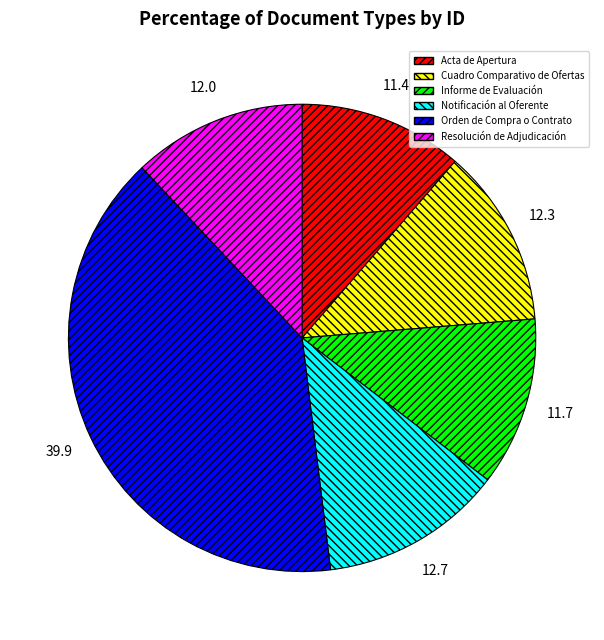

The Cuadro Comparativo de Ofertas slice represents 12% of the pie. True or false?

True